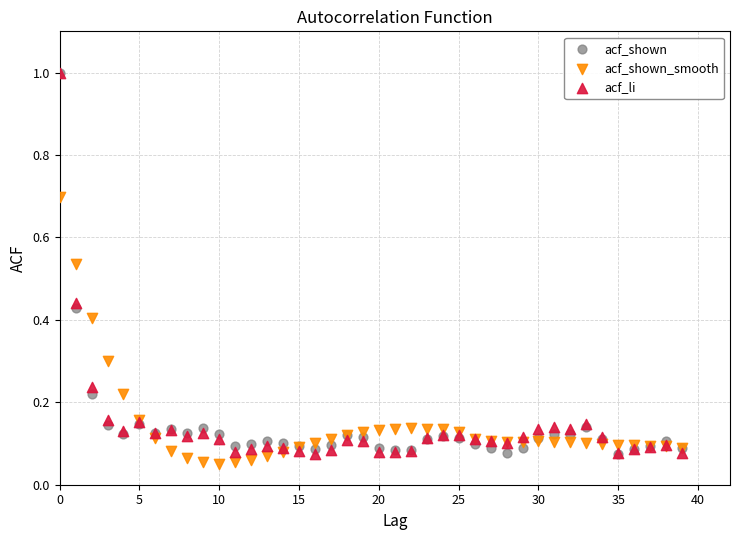

Which series reaches the minimum Y coordinate?

acf_shown_smooth